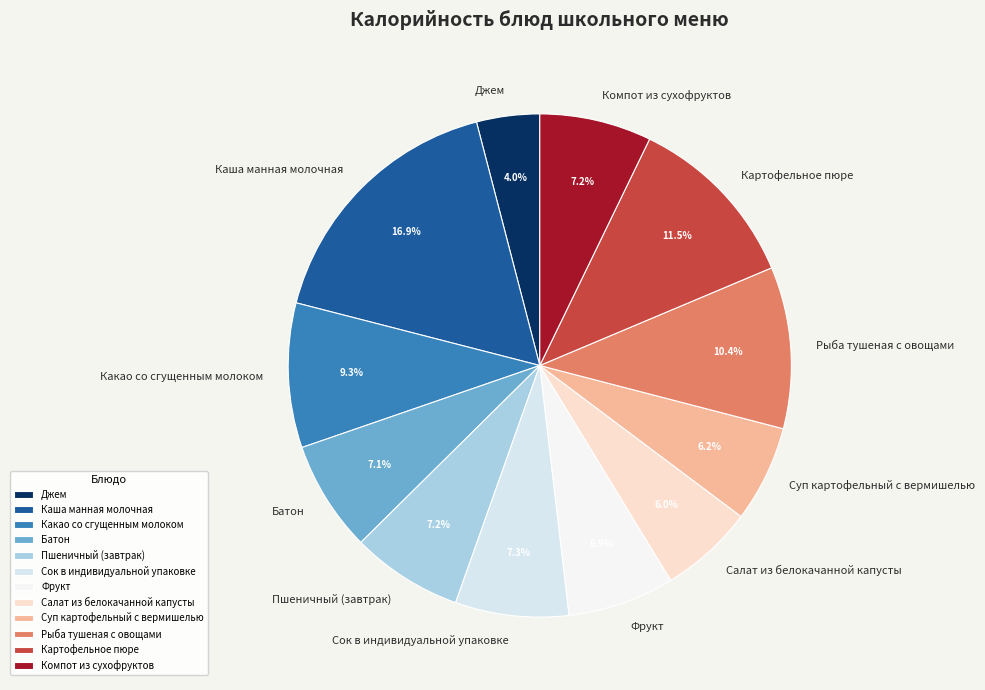

Is the sum of Джем and Фрукт greater than half?

No